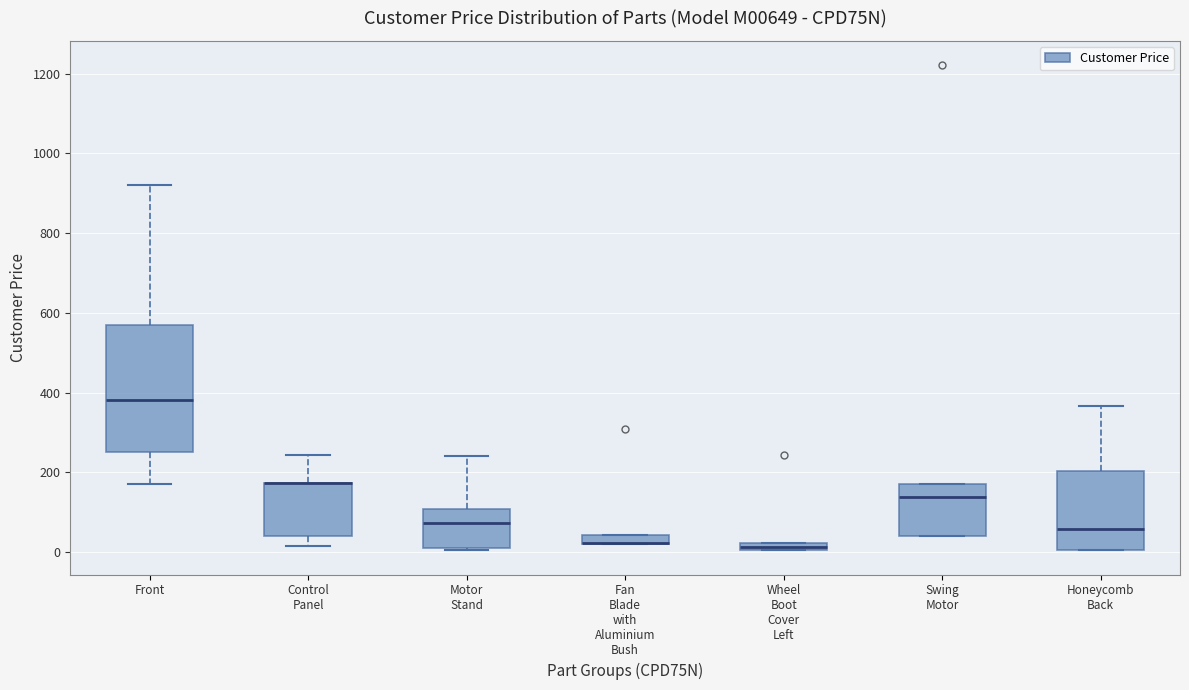

Where is the upper edge of the box for Motor Stand on the y-axis? The values are not printed on the chart, so give them approximately, as read against the axis.

100